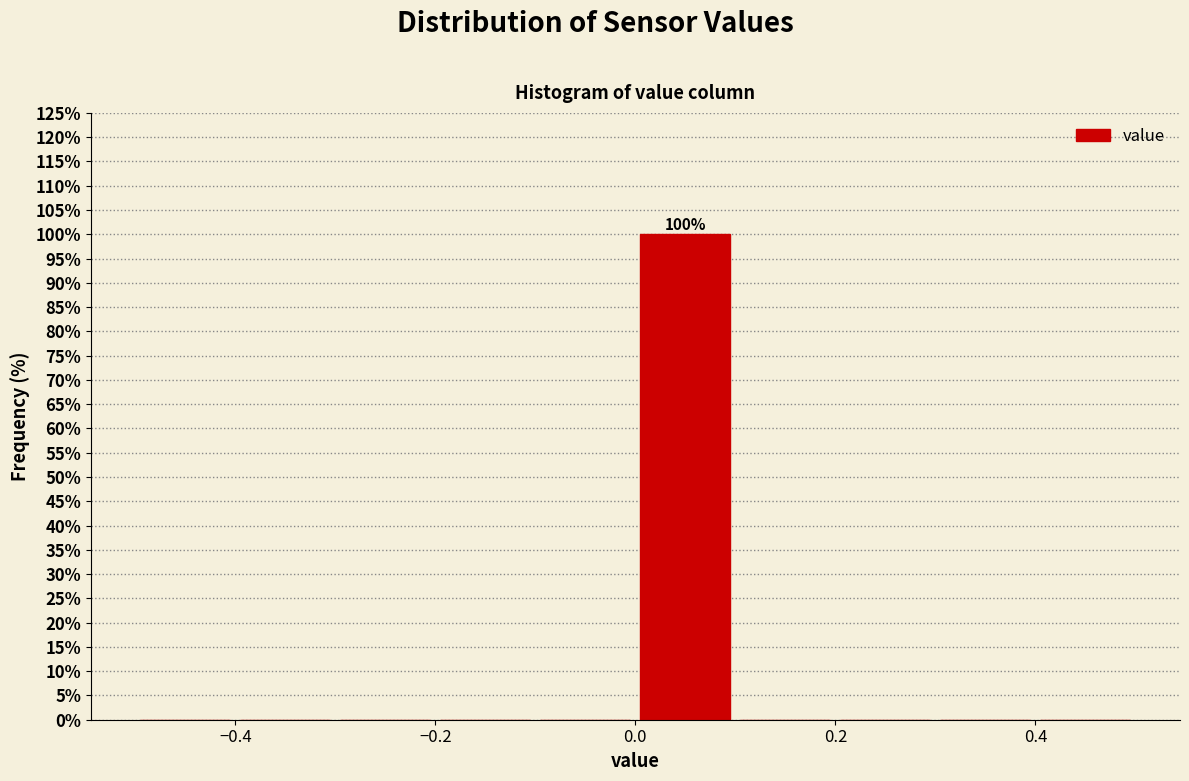

Which range on the x-axis has the tallest bar?

0.0 to 0.1